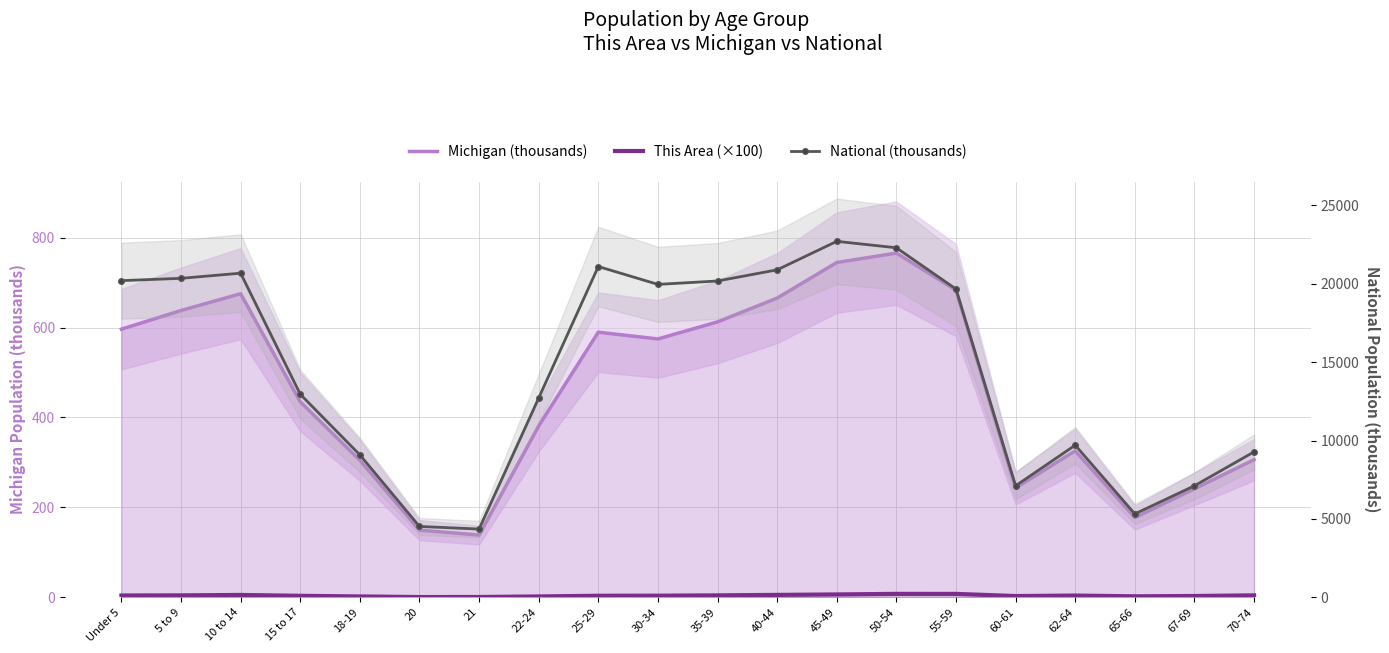

What is the difference between the maximum and second lowest values in the National (thousands) series?

18189.5